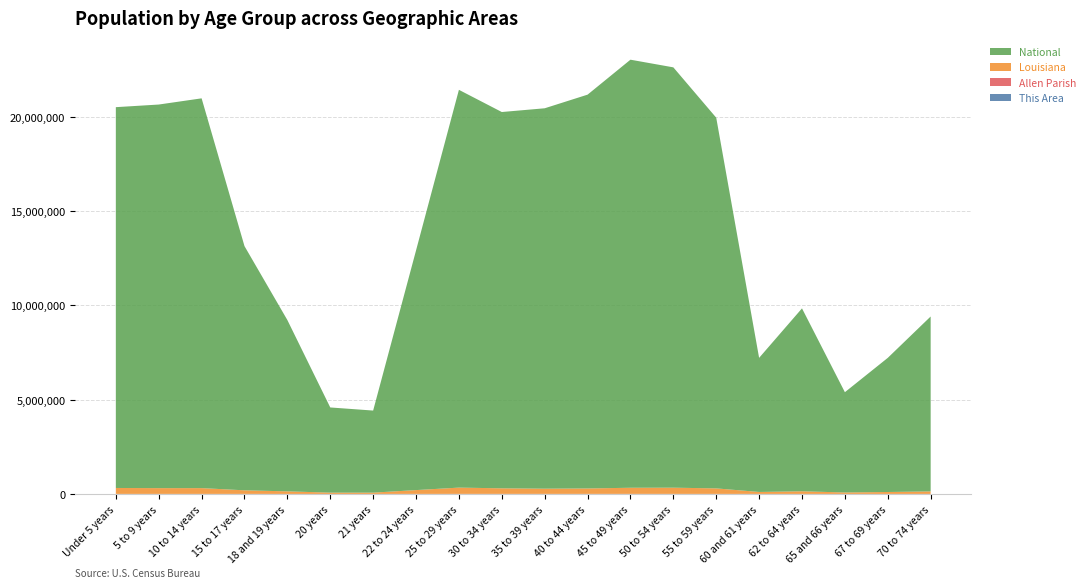

Reading left to right, transcribe all the data shown in this chart.

This Area: 232	216	179	120	68	38	51	179	407	432	340	359	362	263	210	64	87	60	69	113
Allen Parish: 1668	1560	1632	1034	553	329	326	971	1970	1983	1866	1842	1989	1810	1583	552	768	469	620	817
Louisiana: 314260	306362	306836	190557	136222	68251	67763	202295	332925	295508	276479	288120	325046	329329	292567	103687	139308	76663	101702	133629
National: 20201362	20348657	20677194	12954254	9086089	4519129	4354294	12712576	21101849	19962099	20179642	20890964	22708591	22298125	19664805	7113727	9704197	5319902	7115361	9278166